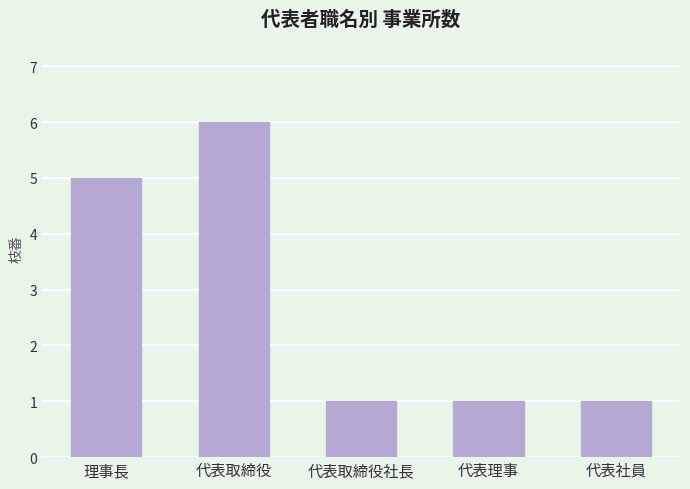

What position from the right is 代表社員?

1